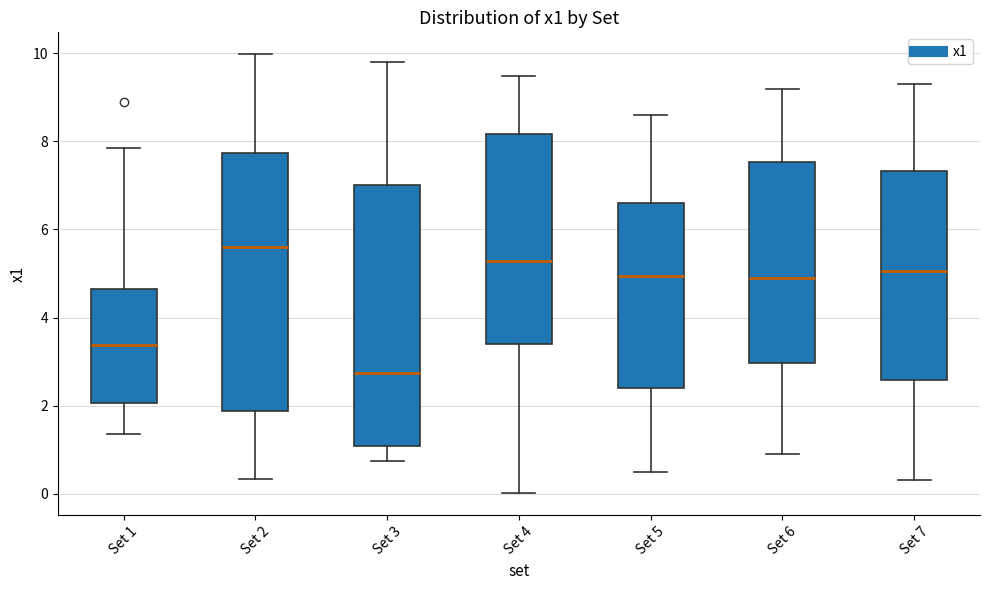

Reading left to right, read every box against the y-axis: the position of its median line, the range the box covers, and the ends of its whiskers. The values are not printed on the chart, so give them approximately, as read against the axis.

Set 1: median 3.4, box 2.0 to 4.6, whiskers 1.4 to 7.8
Set 2: median 5.6, box 1.8 to 7.8, whiskers 0.4 to 10.0
Set 3: median 2.8, box 1.0 to 7.0, whiskers 0.8 to 9.8
Set 4: median 5.2, box 3.4 to 8.2, whiskers 0.0 to 9.4
Set 5: median 5.0, box 2.4 to 6.6, whiskers 0.6 to 8.6
Set 6: median 5.0, box 3.0 to 7.6, whiskers 1.0 to 9.2
Set 7: median 5.0, box 2.6 to 7.4, whiskers 0.4 to 9.4